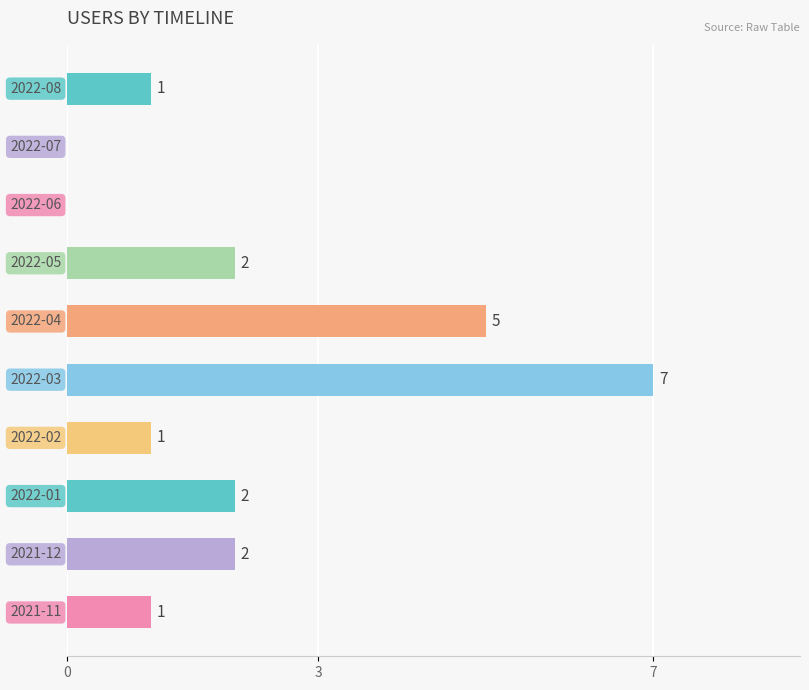

What is the sum of all values?

21